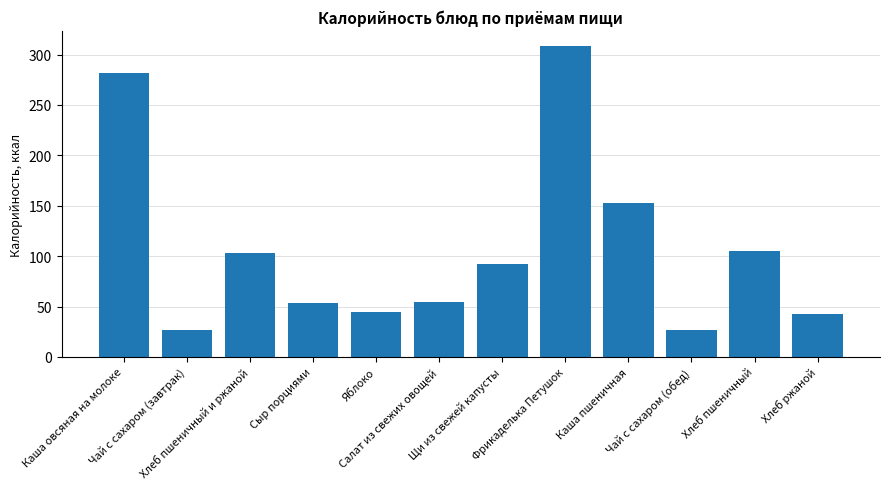

What is the ratio of the value at Каша пшеничная to the value at Хлеб ржаной?

3.6